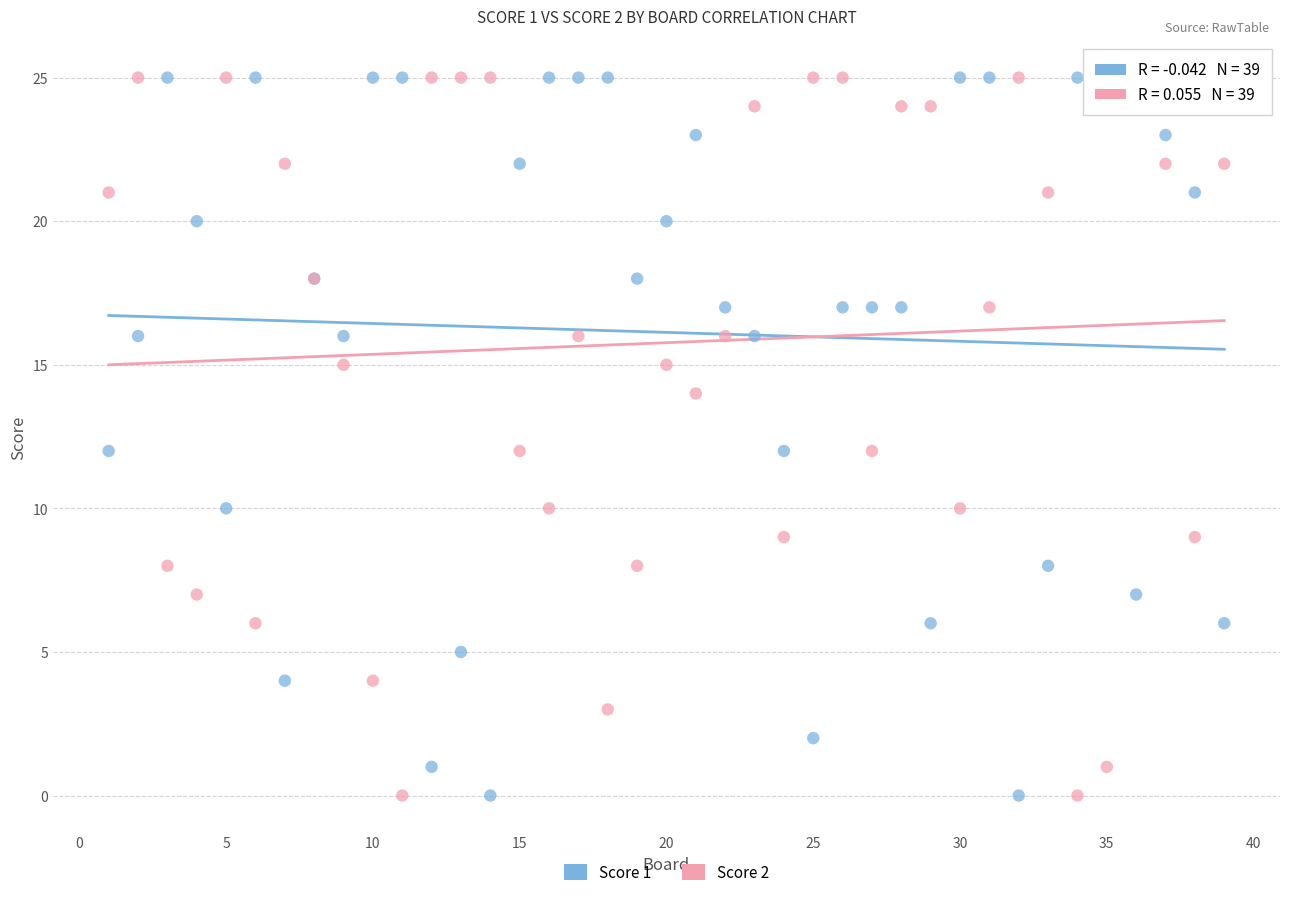

What is the X range (max minus min) for the scatter plot?

38